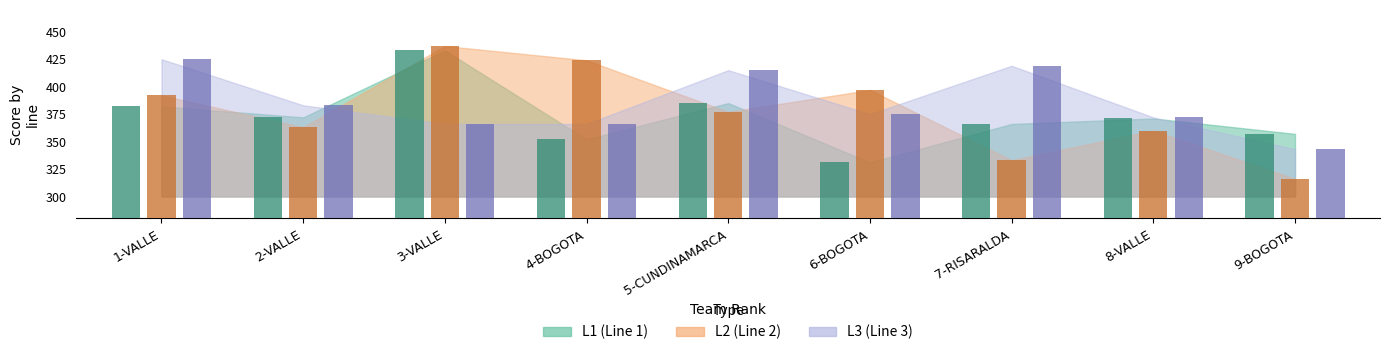

Which series has the largest total across all categories?

L3